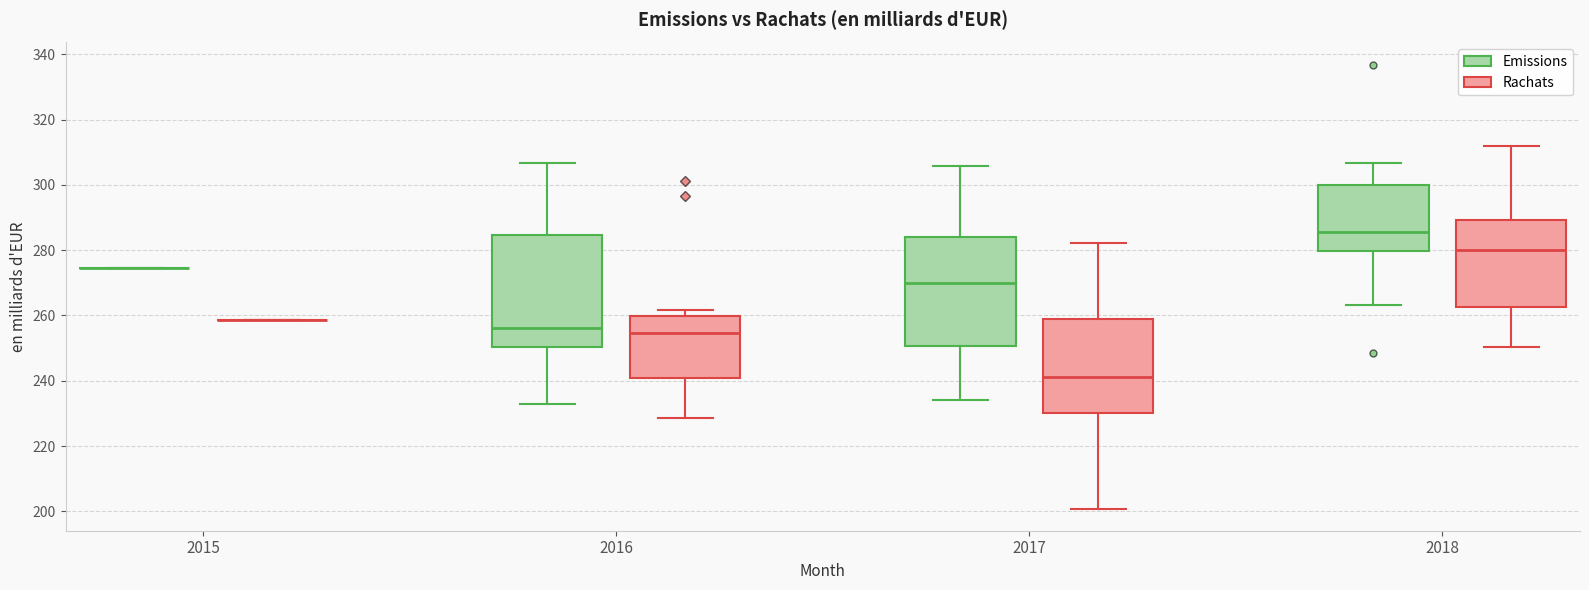

Reading left to right, read every box against the y-axis: the position of its median line, the range the box covers, and the ends of its whiskers. The values are not printed on the chart, so give them approximately, as read against the axis.

2015 (Emissions): box collapsed to a line at 274, whiskers 274 to 274
2015 (Rachats): box collapsed to a line at 258, whiskers 258 to 258
2016 (Emissions): median 256, box 250 to 284, whiskers 232 to 306
2016 (Rachats): median 254, box 240 to 260, whiskers 228 to 262
2017 (Emissions): median 270, box 250 to 284, whiskers 234 to 306
2017 (Rachats): median 242, box 230 to 258, whiskers 200 to 282
2018 (Emissions): median 286, box 280 to 300, whiskers 264 to 306
2018 (Rachats): median 280, box 262 to 290, whiskers 250 to 312